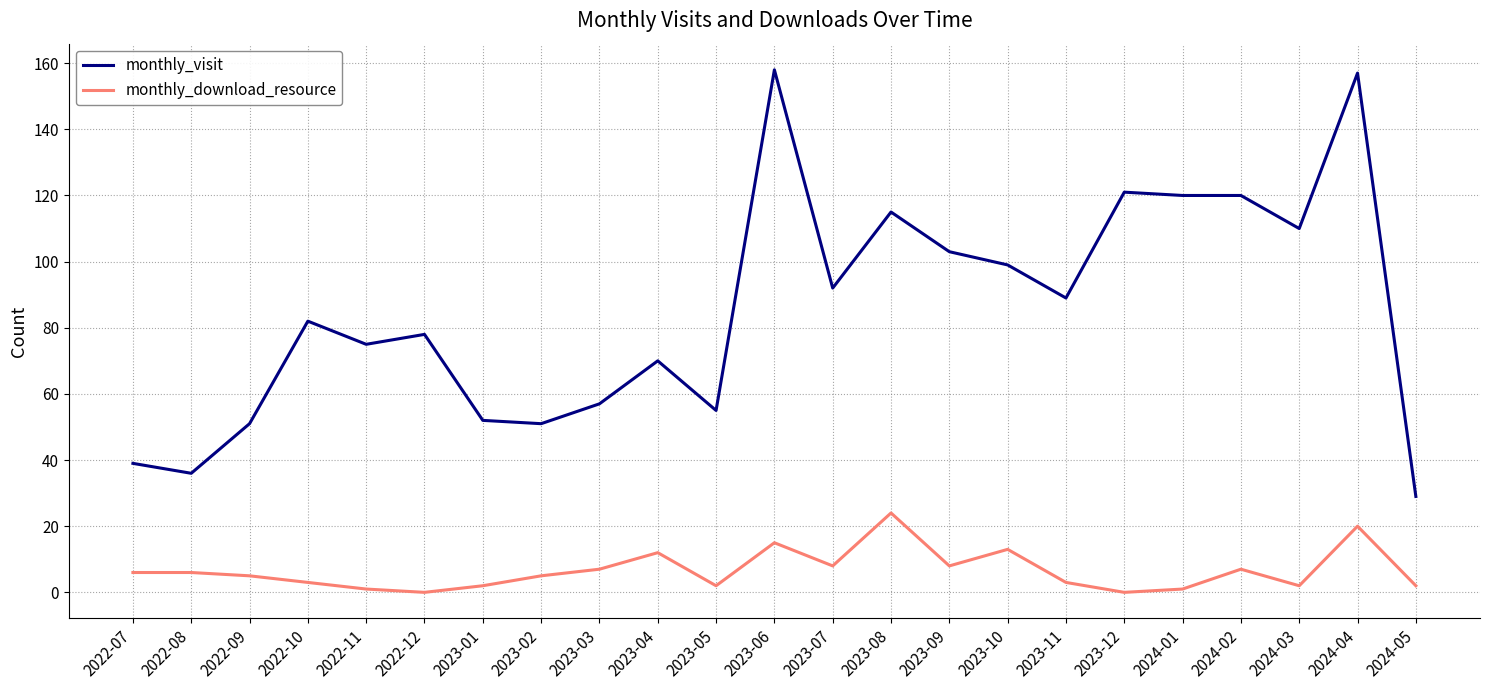

What is the maximum value shown in the chart?

158